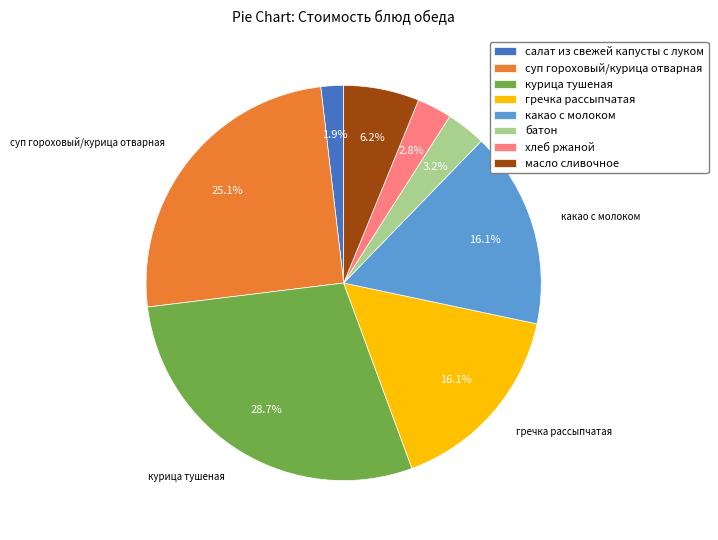

Approximately how many times larger is the value at гречка рассыпчатая compared to суп гороховый/курица отварная?

0.6